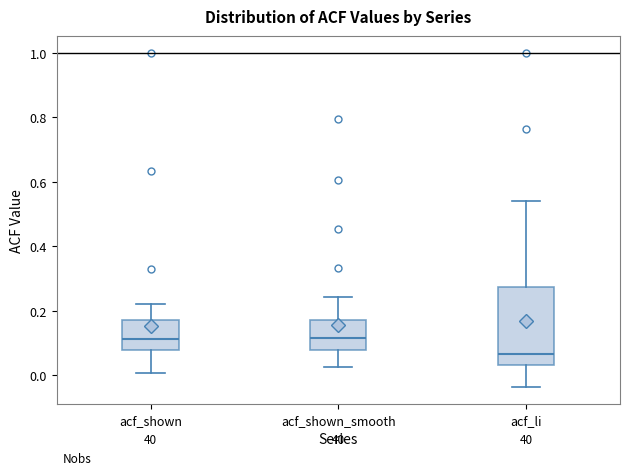

Which box is the tallest, from its lower edge to its upper edge?

acf_li